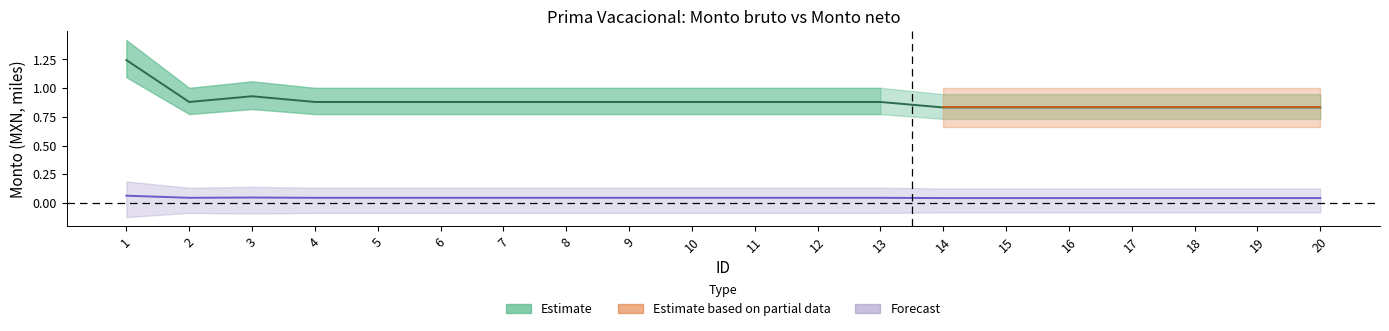

Which category has the lowest value across all series?

14